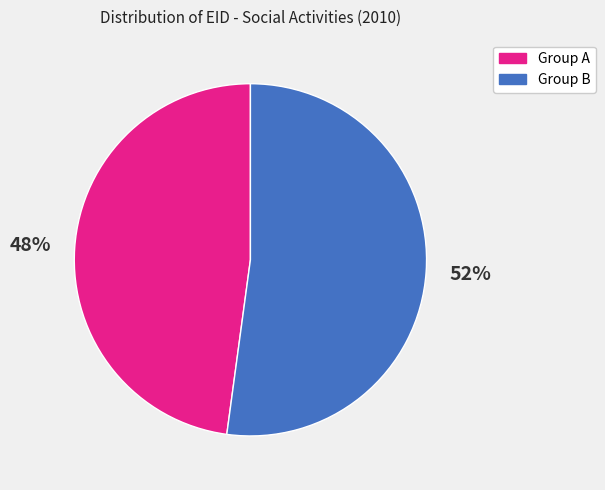

Which has a higher value, Group A or Group B?

Group B